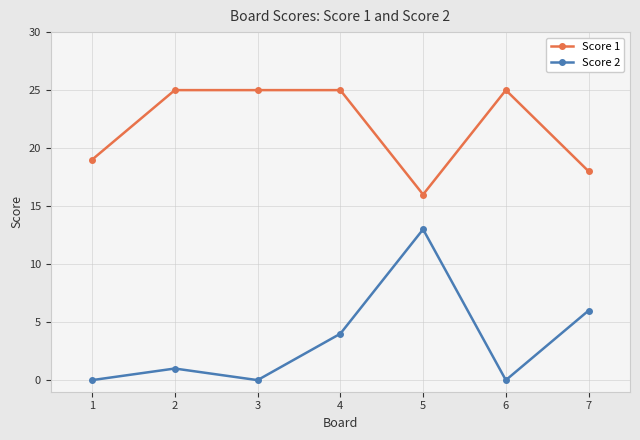

The value of Score 2 at 3 is 5. True or false?

False